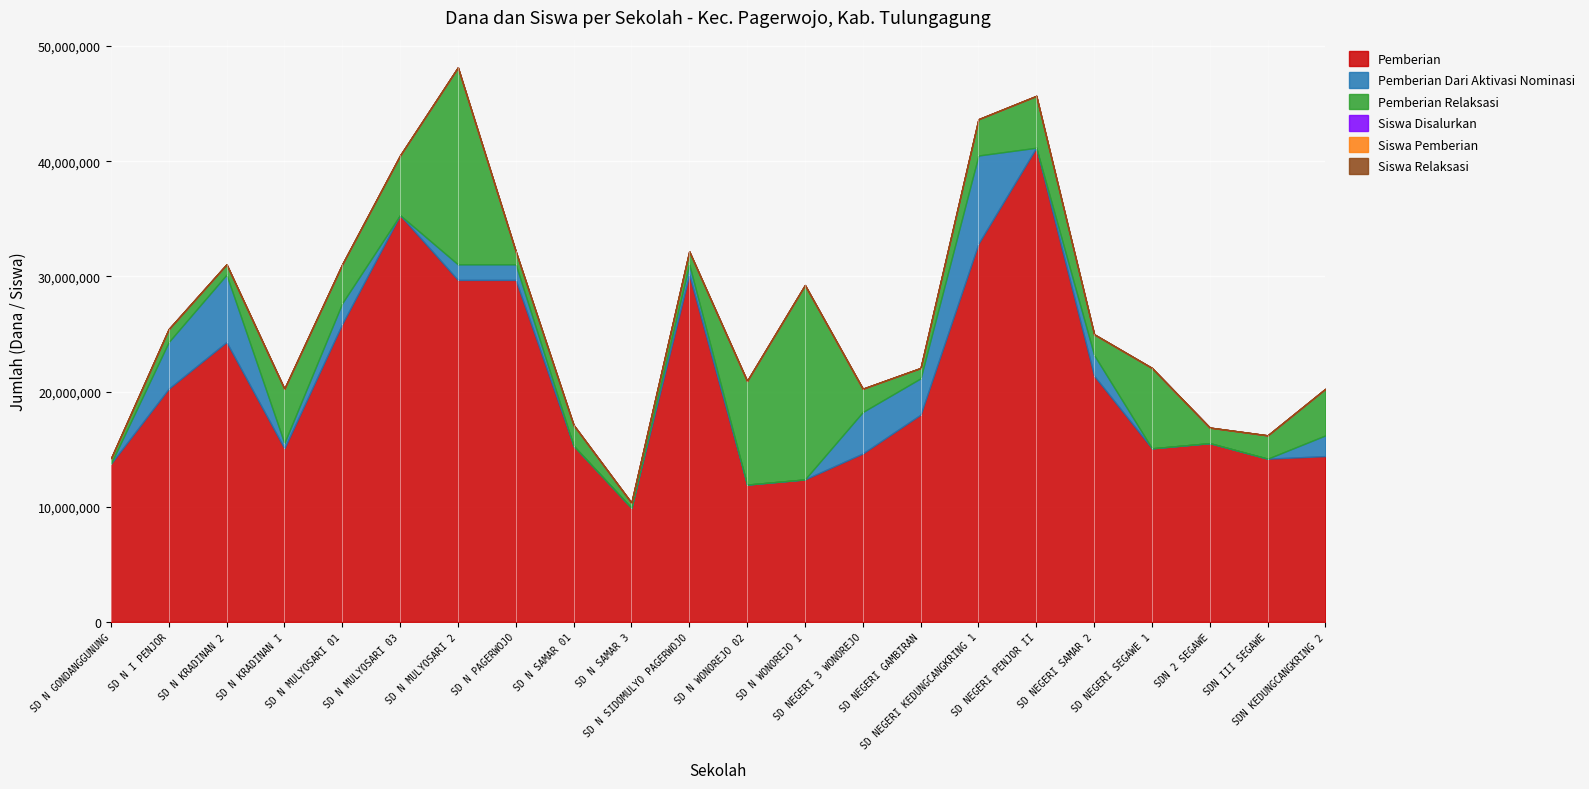

At which label is Pemberian Dari Aktivasi Nominasi closest to 3825000?

SD N I PENJOR